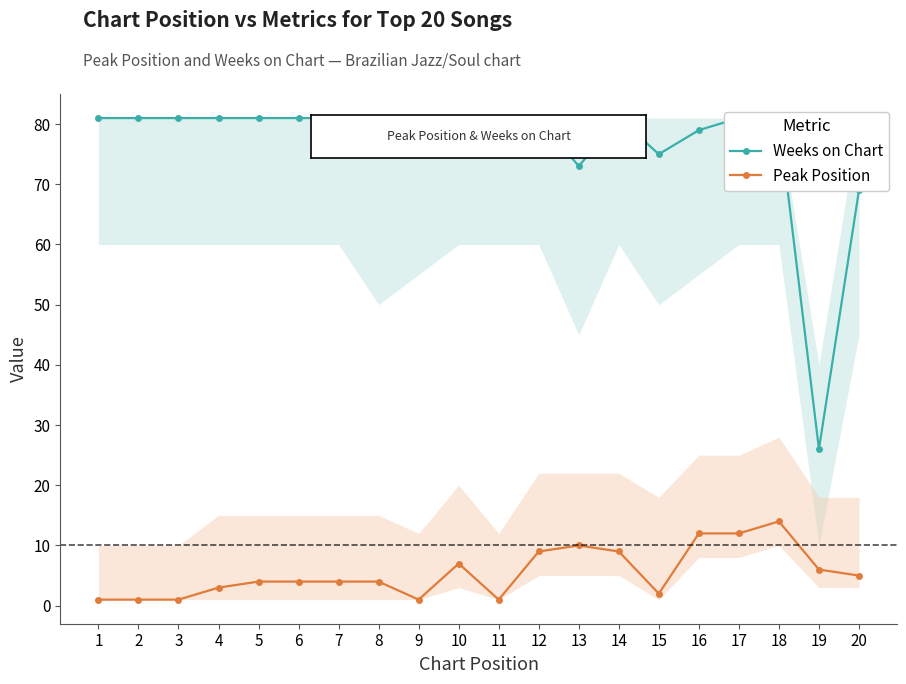

Between 1 and 6, which is larger?

1